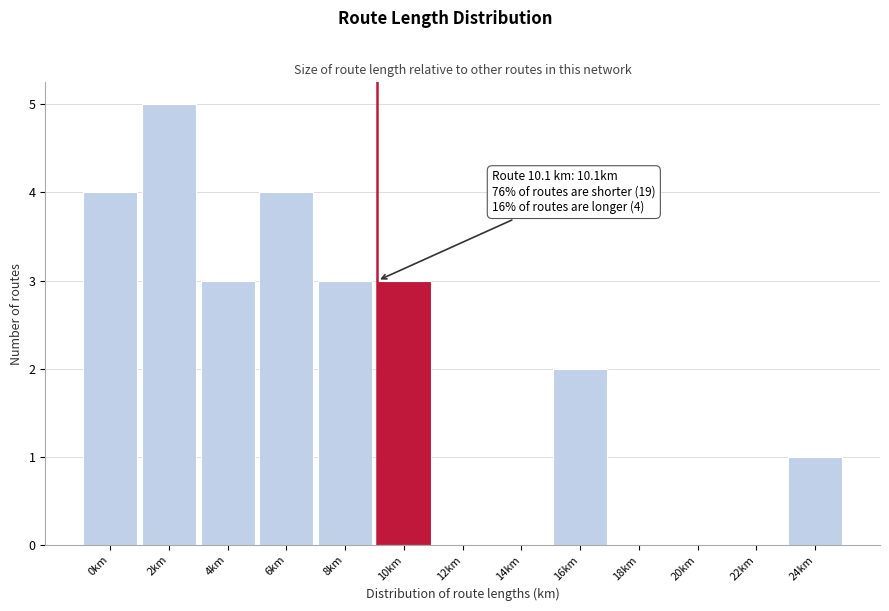

Reading left to right, what are all the values shown in this chart?

0km=4	2km=5	4km=3	6km=4	8km=3	10km=3	12km=0	14km=0	16km=2	18km=0	20km=0	22km=0	24km=1